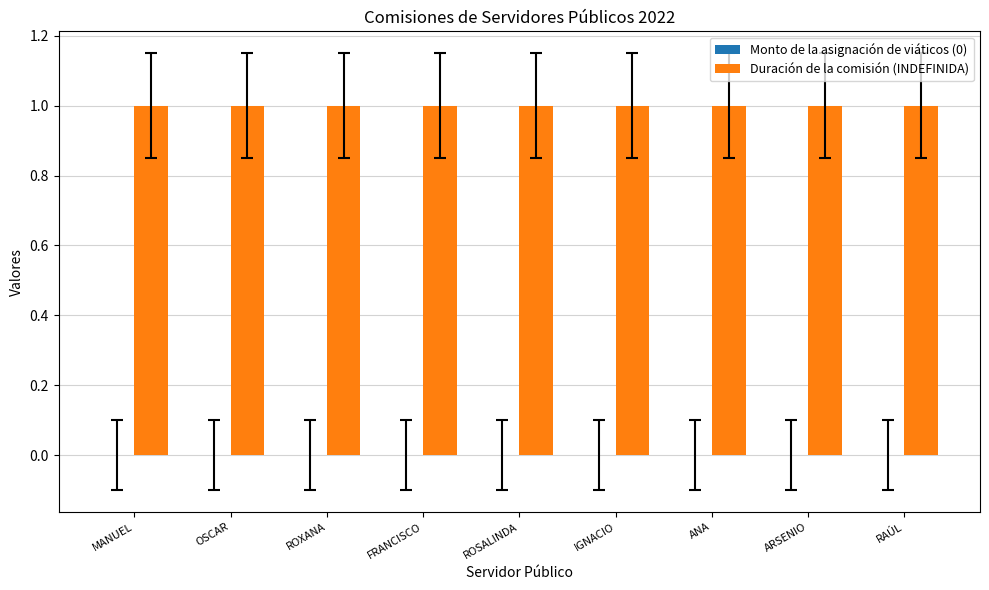

Reading right to left, what are all the values shown in this chart?

Monto de la asignación de viáticos (0): 0	0	0	0	0	0	0	0	0
Duración de la comisión (INDEFINIDA): 1	1	1	1	1	1	1	1	1